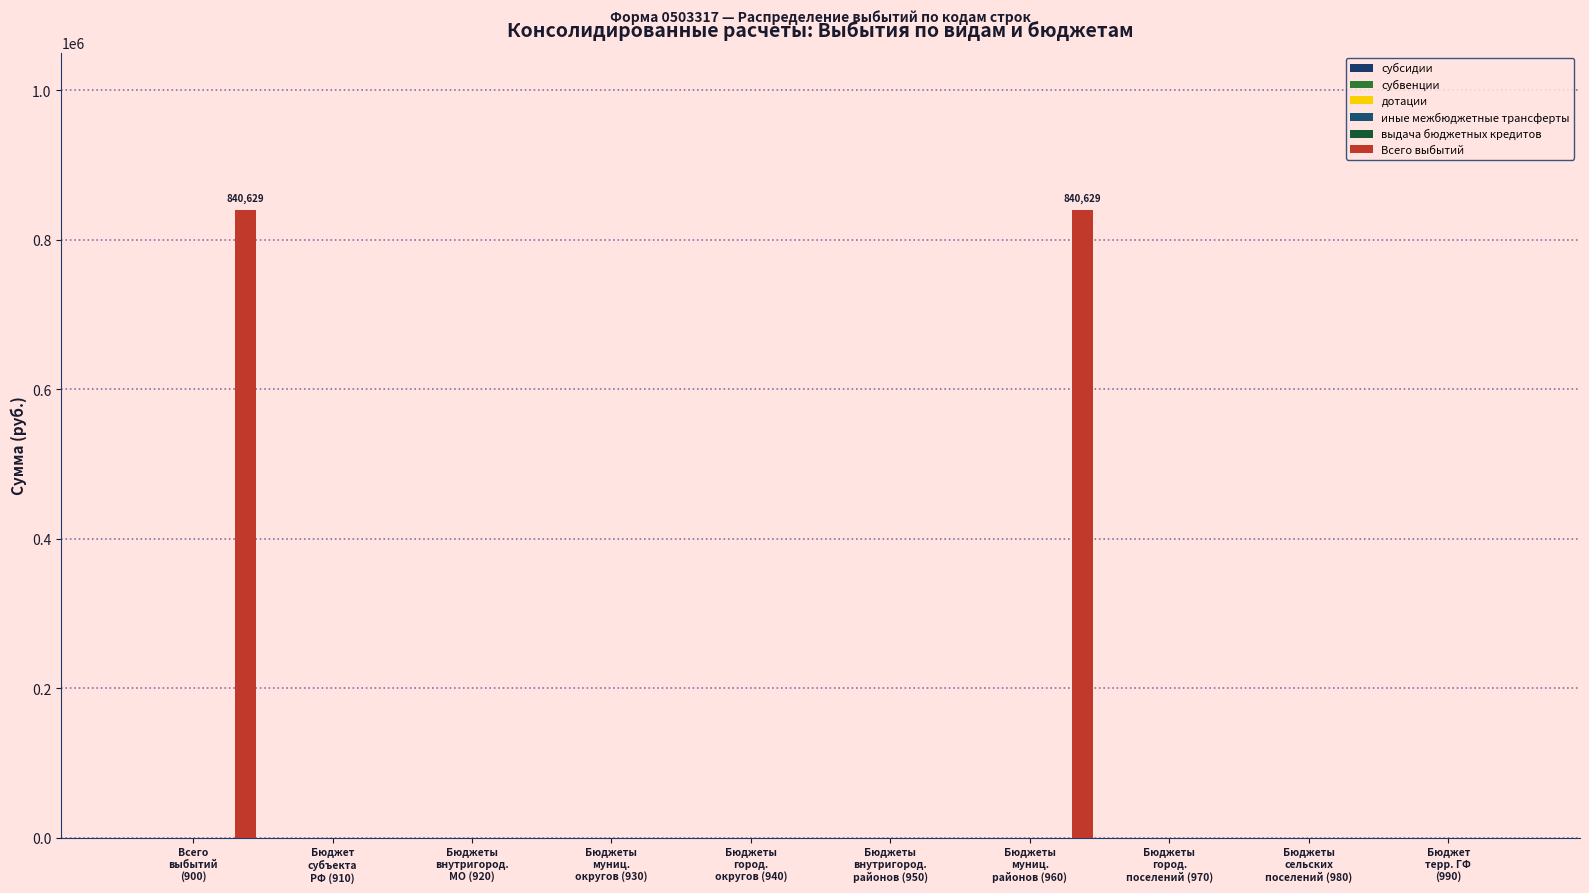

Are the bars horizontal?

No